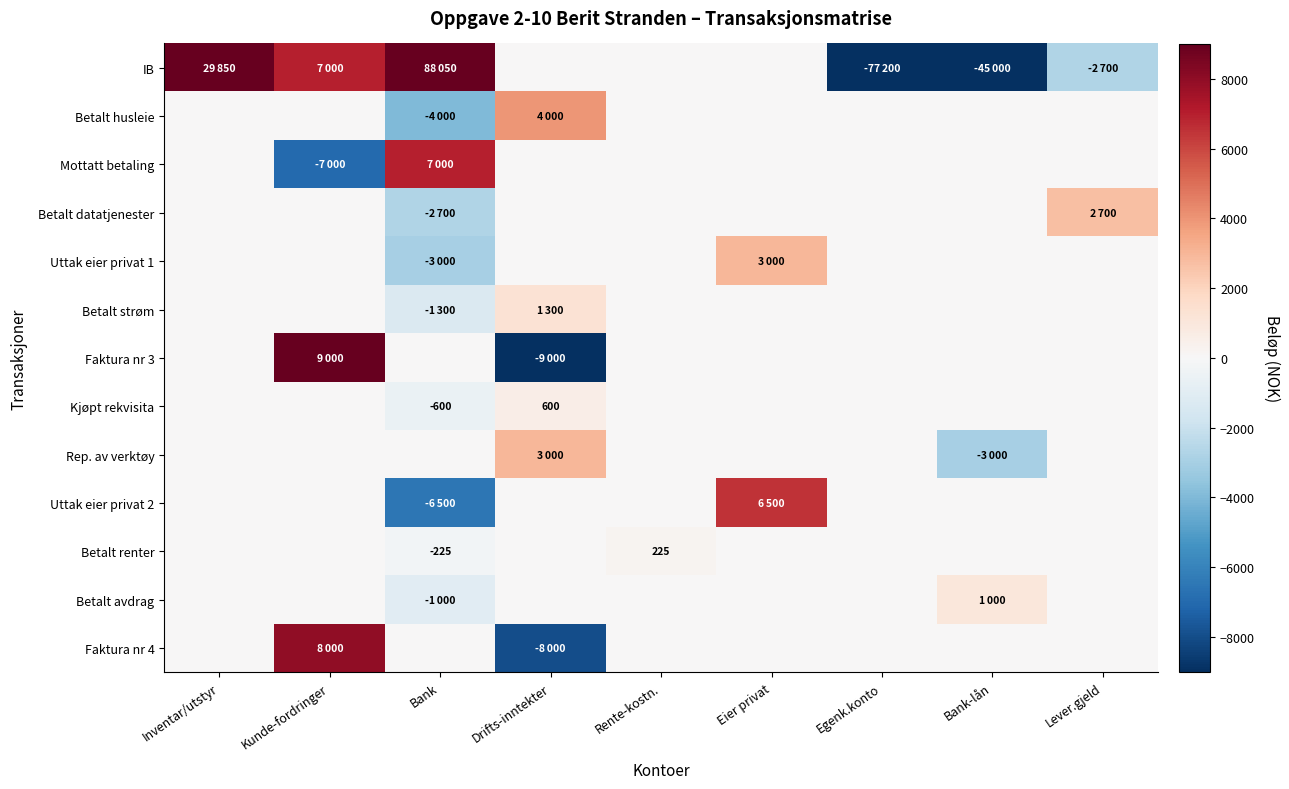

What is the lowest value of the Kjøpt rekvisita series?

-600